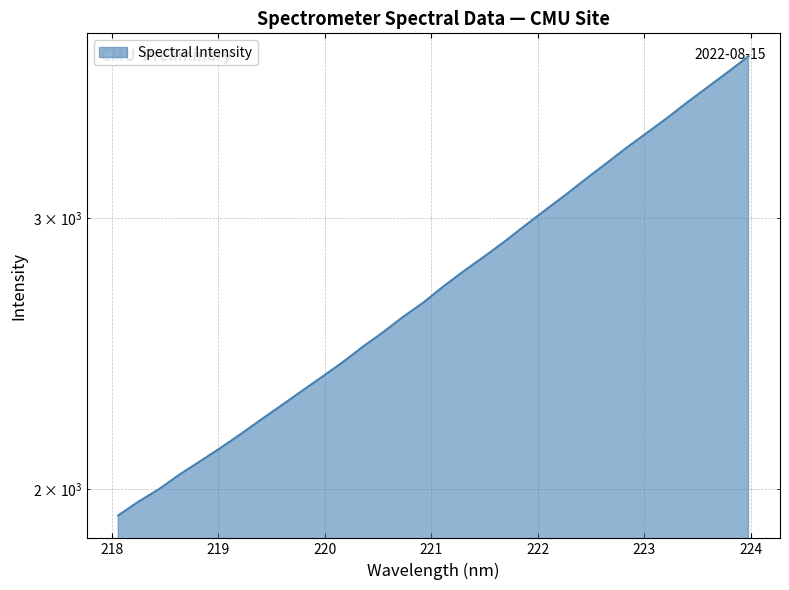

Reading left to right, transcribe all the data shown in this chart.

218.0596=1923.7	218.2508=1963.9	218.442=2000.7	218.6332=2044.5	218.8244=2085.0	219.0156=2126.7	219.2067=2171.6	219.3979=2219.1	219.589=2266.6	219.7801=2315.8	219.9712=2365.5	220.1623=2417.2	220.3533=2474.2	220.5444=2528.8	220.7354=2588.5	220.9264=2644.5	221.1174=2710.1	221.3083=2772.6	221.4993=2833.2	221.6902=2897.3	221.8812=2966.9	222.0721=3036.8	222.263=3106.7	222.4538=3181.7	222.6447=3256.1	222.8355=3333.4	223.0264=3408.2	223.2172=3485.3	223.408=3568.3	223.5987=3650.1	223.7895=3733.4	223.9802=3821.4